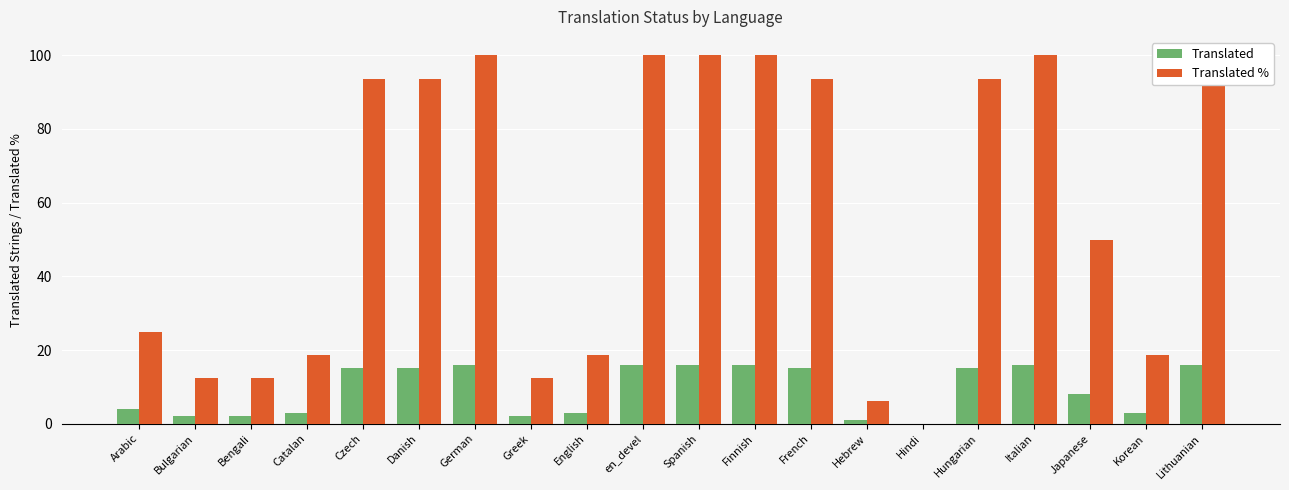

Which series has the widest spread of values?

Translated %